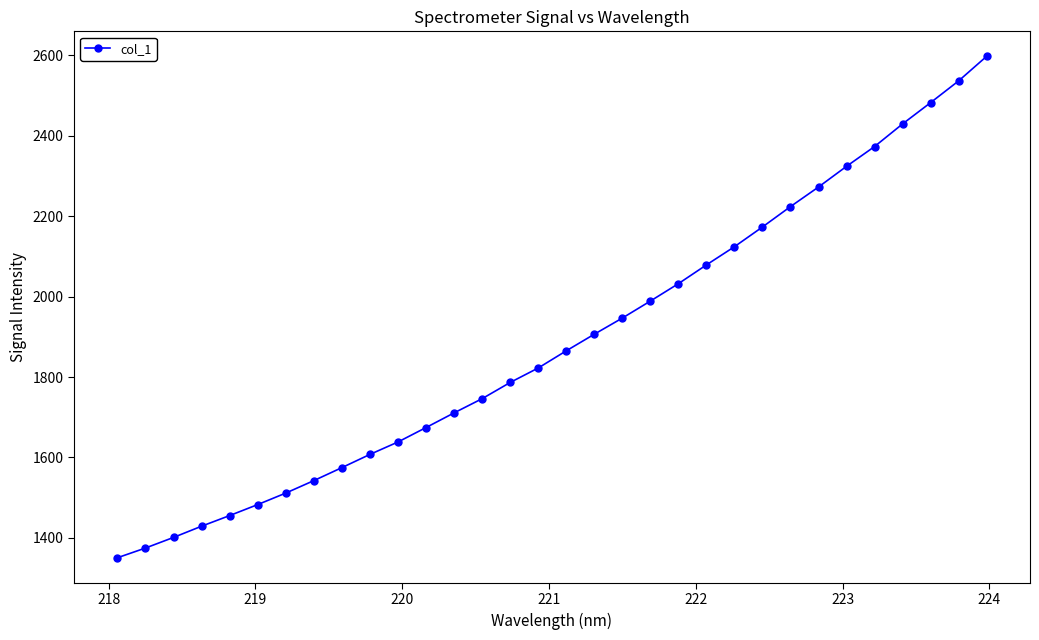

What is the maximum value shown in the chart?

2597.2